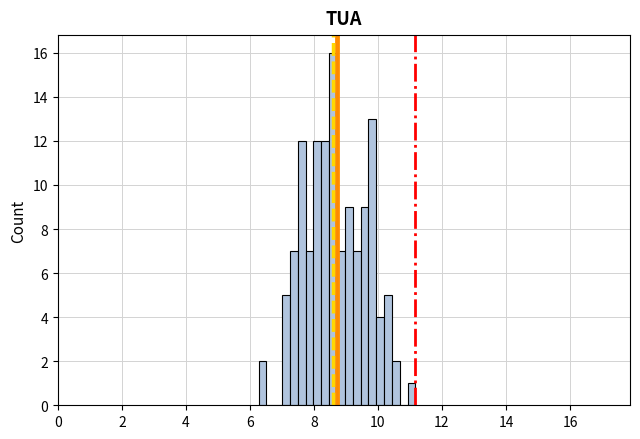

Read against the x-axis, roughly where is the centre of the tallest bar?

8.6